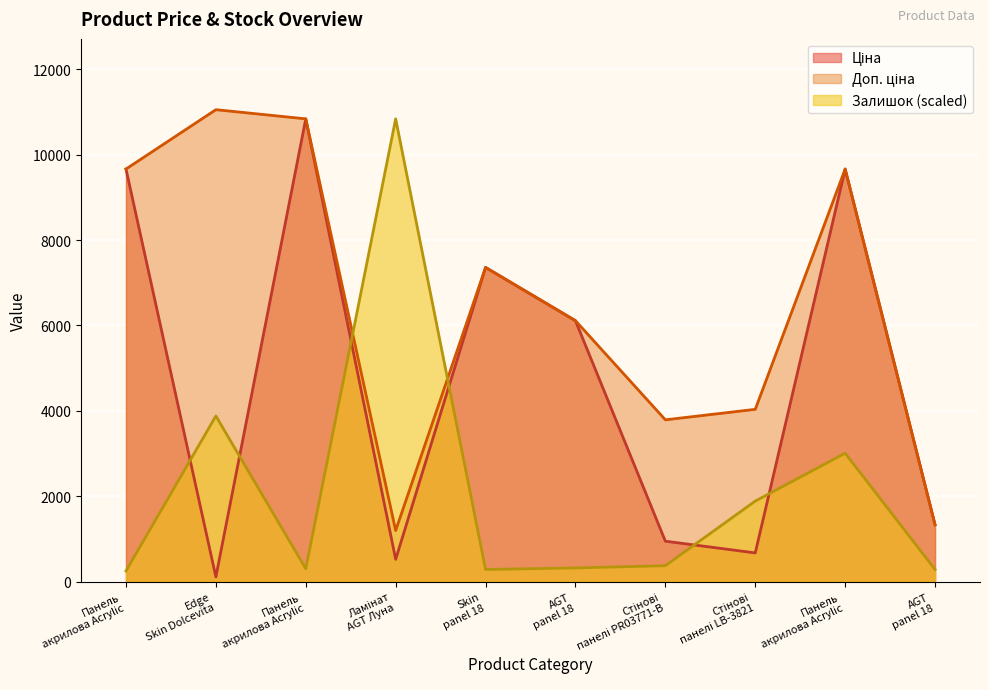

Where is the first local maximum for Залишок?

Edge Skin Dolcevita